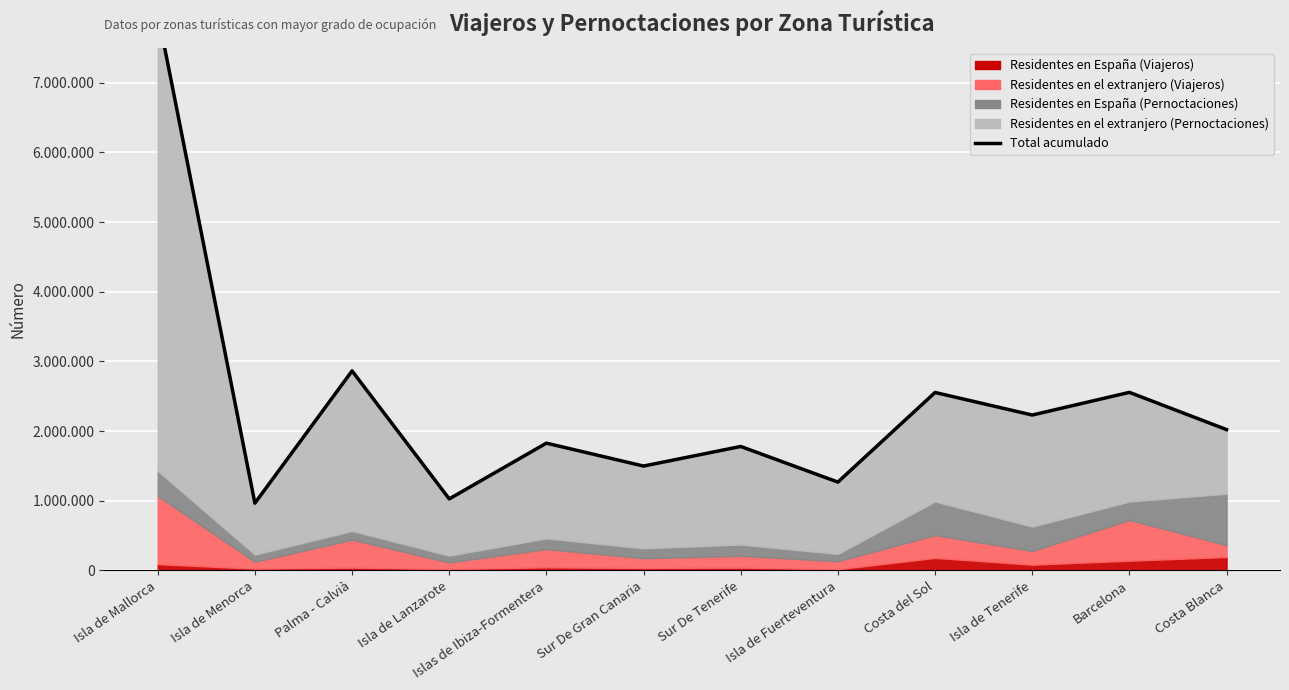

Approximately how many times larger is the value at Isla de Mallorca compared to Isla de Tenerife?

3.6